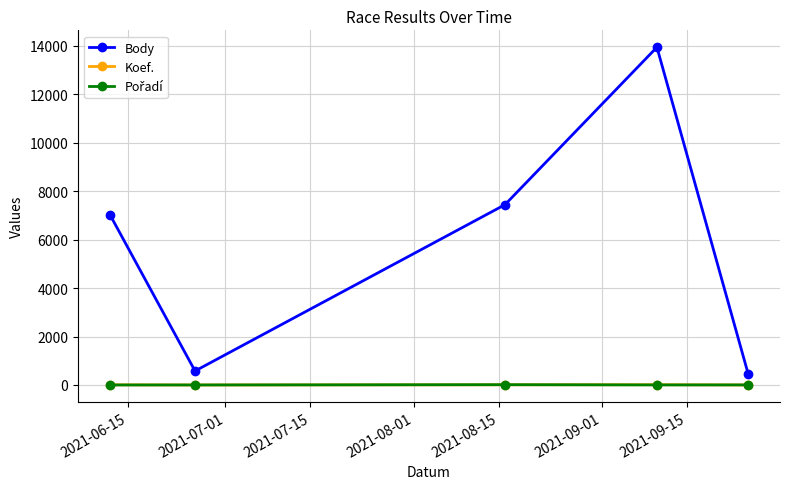

Which series has the largest total across all categories?

Body